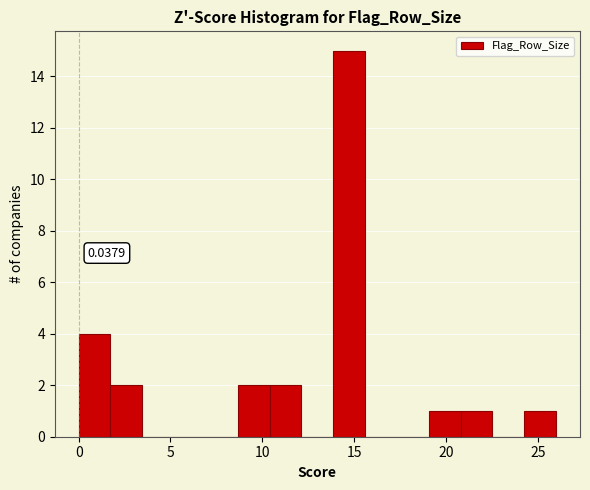

Read against the x-axis, roughly where is the centre of the tallest bar?

14.5